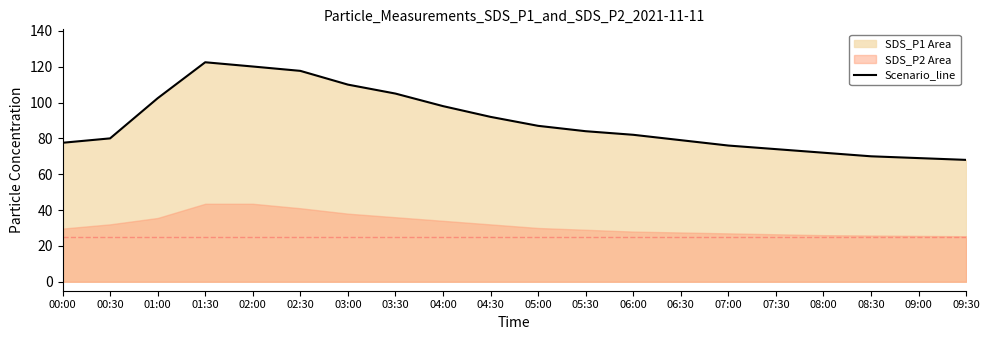

Between 05:00 and 00:00, which is larger?

05:00